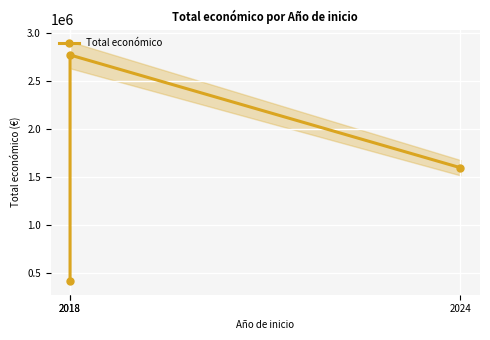

True or false: the data shows 2769359 at 2018.

True